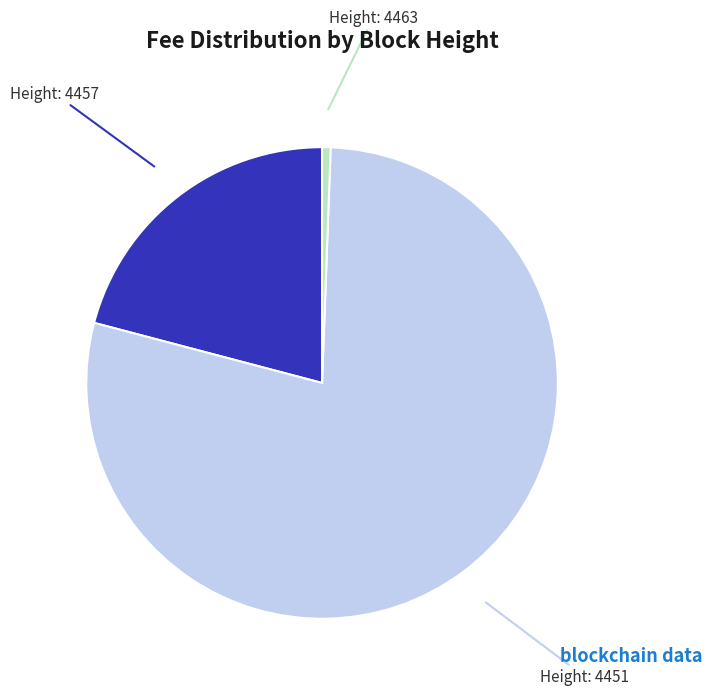

Does any single category account for the majority?

Yes